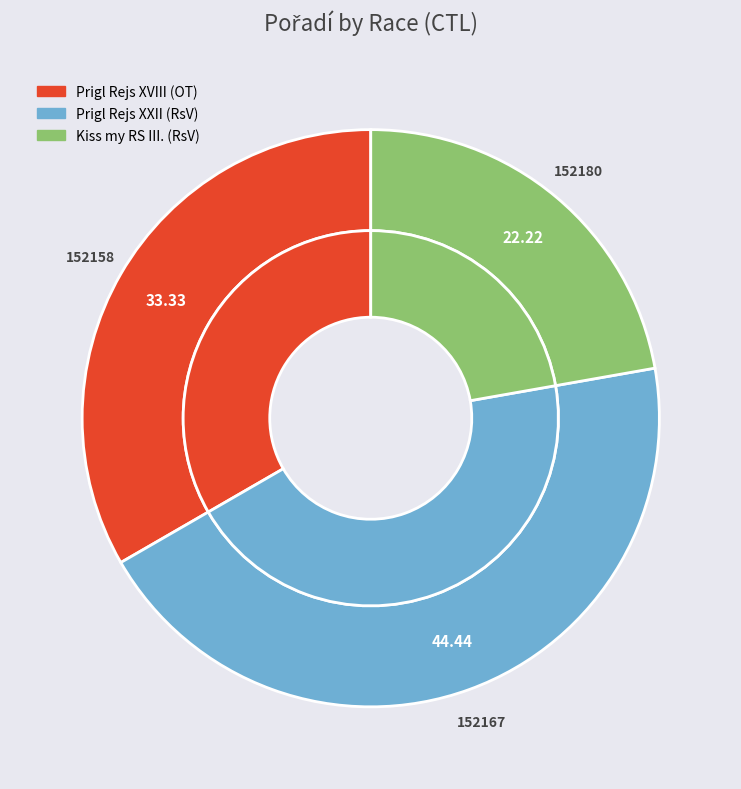

What percentage is the 152180 slice, to the nearest percent?

22%